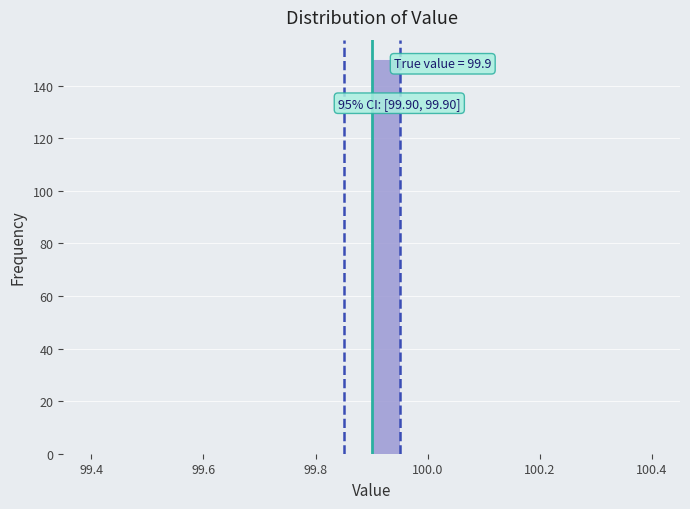

Around what value on the x-axis is the tallest bar? Give the approximate position of its centre, as read against the axis.

99.92